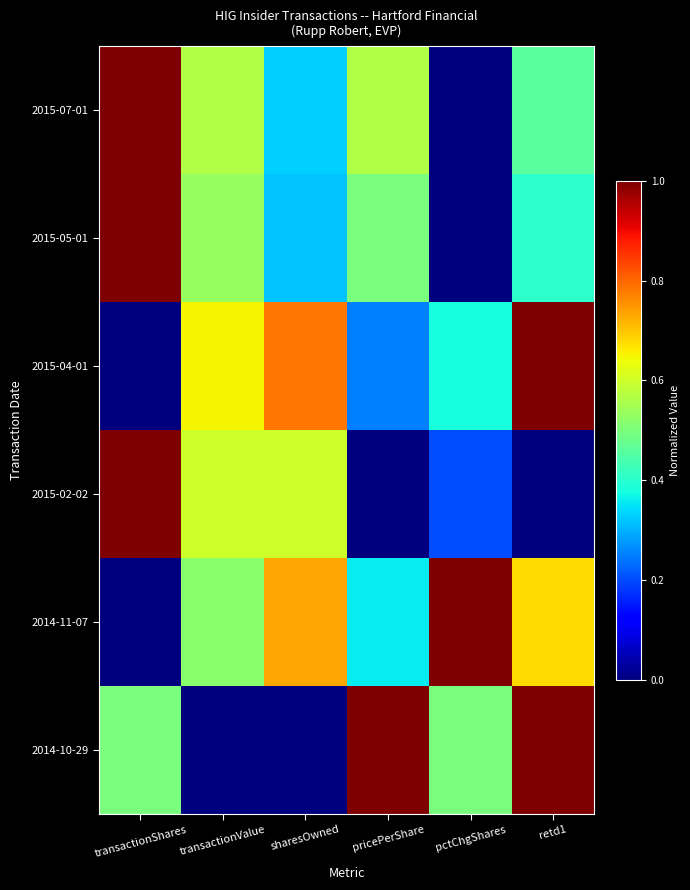

What is the total value across all series at sharesOwned?

2.8